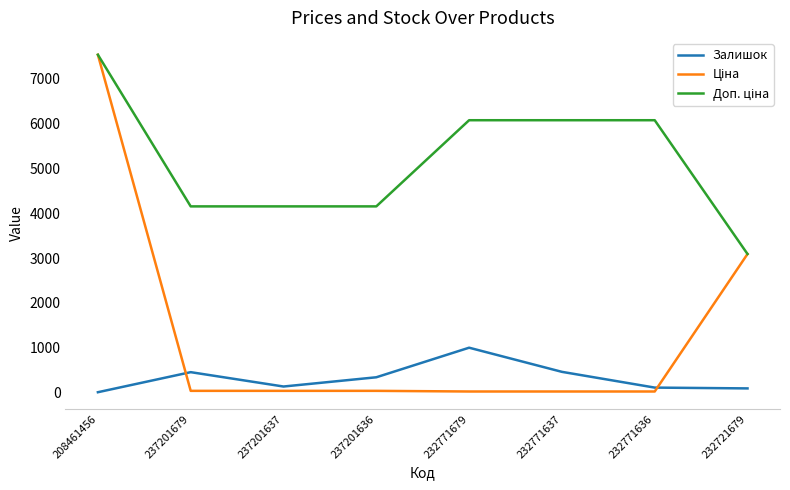

Is it true that Залишок equals 1718.4 at 232771679?

False